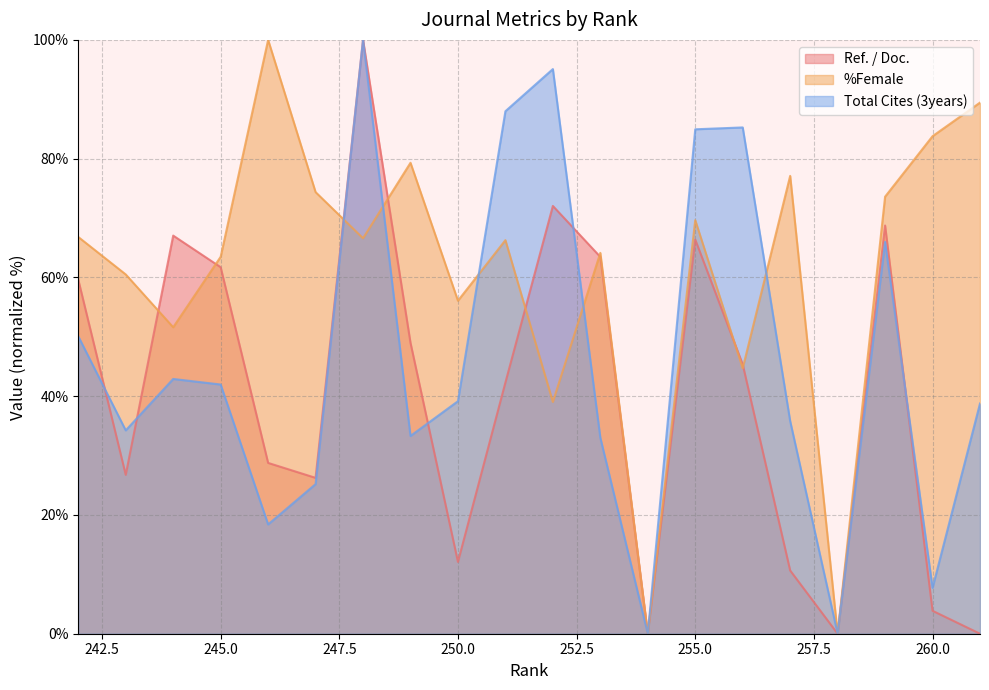

After their last crossing, which series has the higher values: Ref. / Doc. or %Female?

%Female